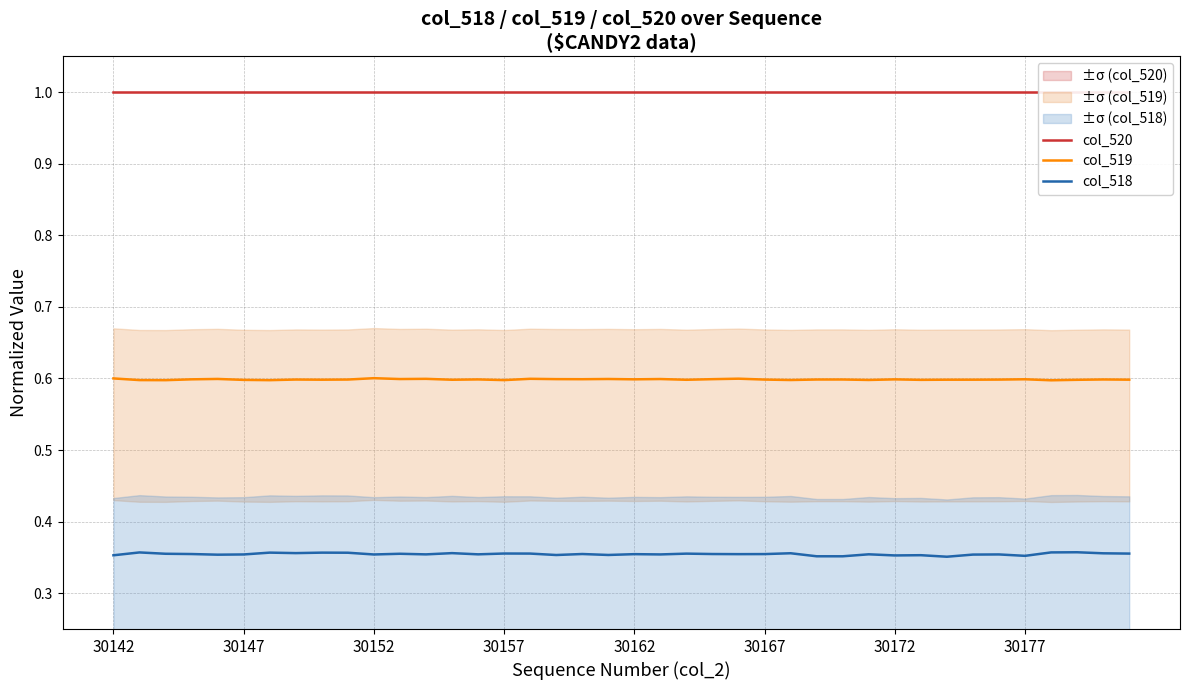

True or false: col_519 and col_520 intersect in this chart.

False